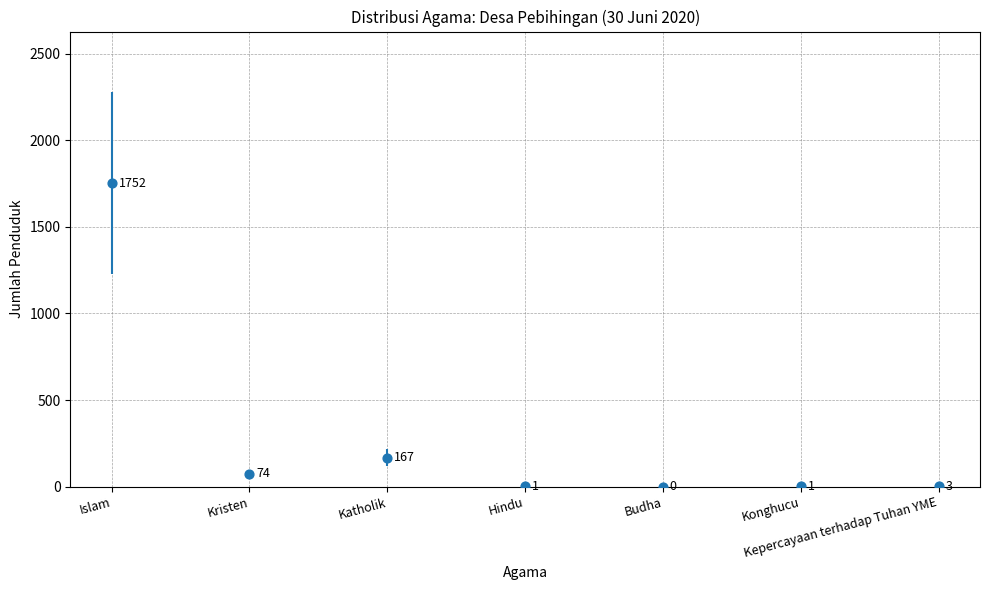

Between Kristen and Islam, which is larger?

Islam